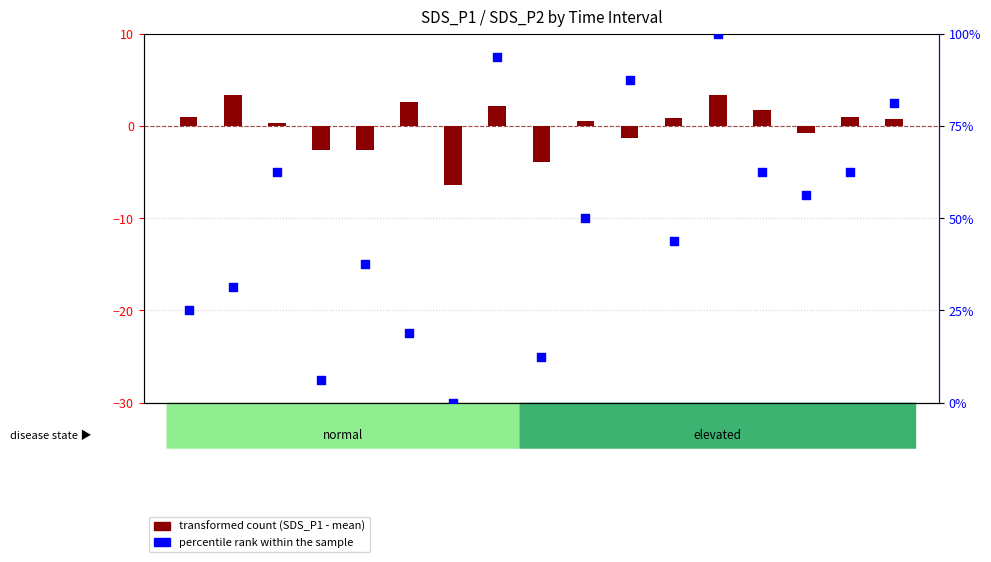

Is the value of transformed count at 01:17 greater than the value of percentile rank within the sample at 00:07?

No